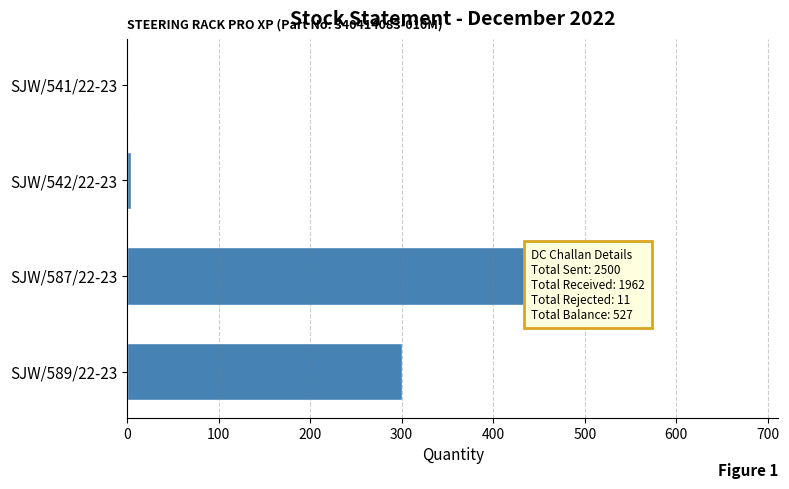

Are the bars horizontal?

Yes